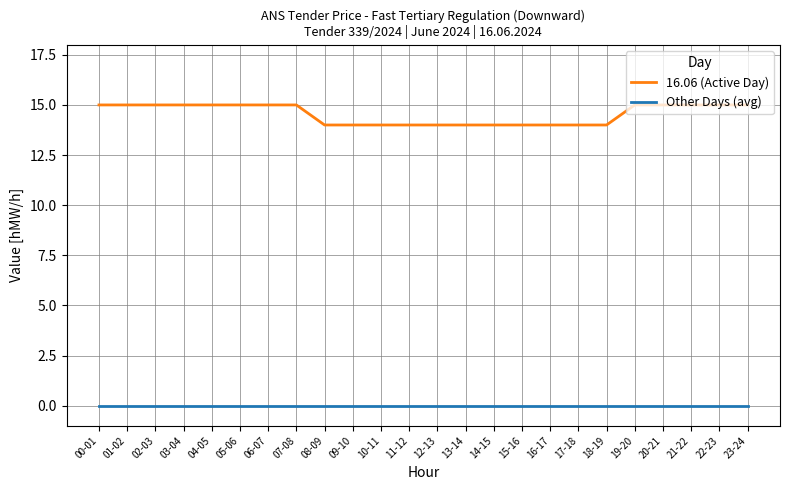

What is the greatest value displayed?

15